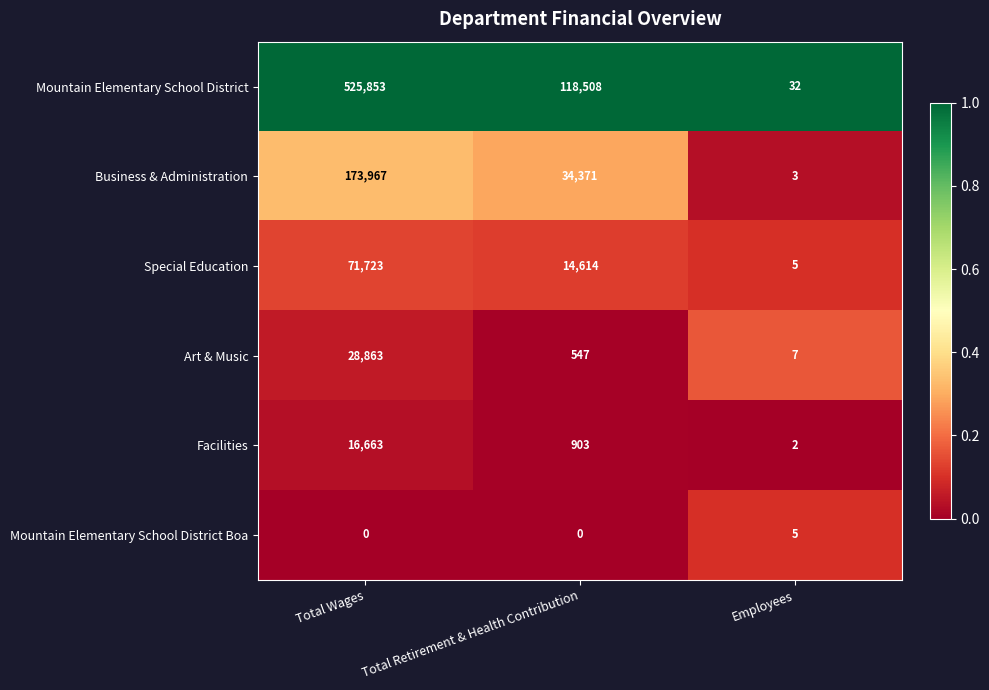

What is the sum of all Mountain Elementary School District values?

644393